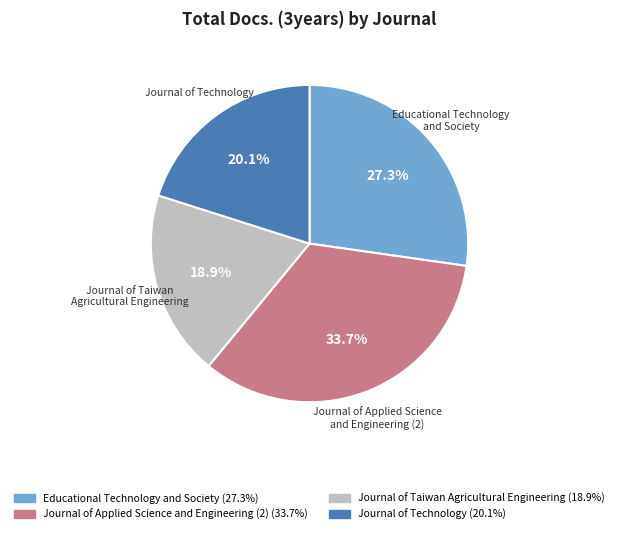

Is there a majority slice in this chart?

No